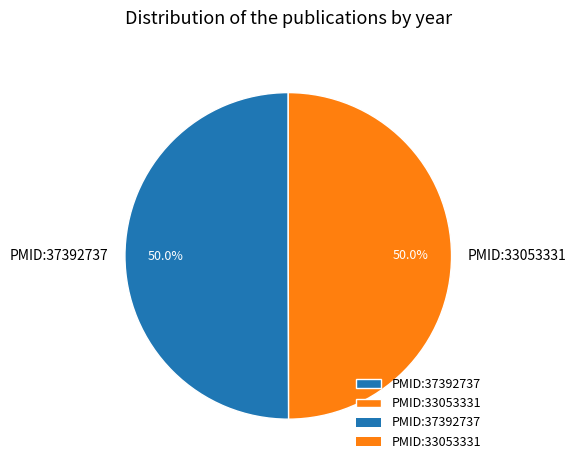

To the nearest percent, what is the average slice percentage?

50%